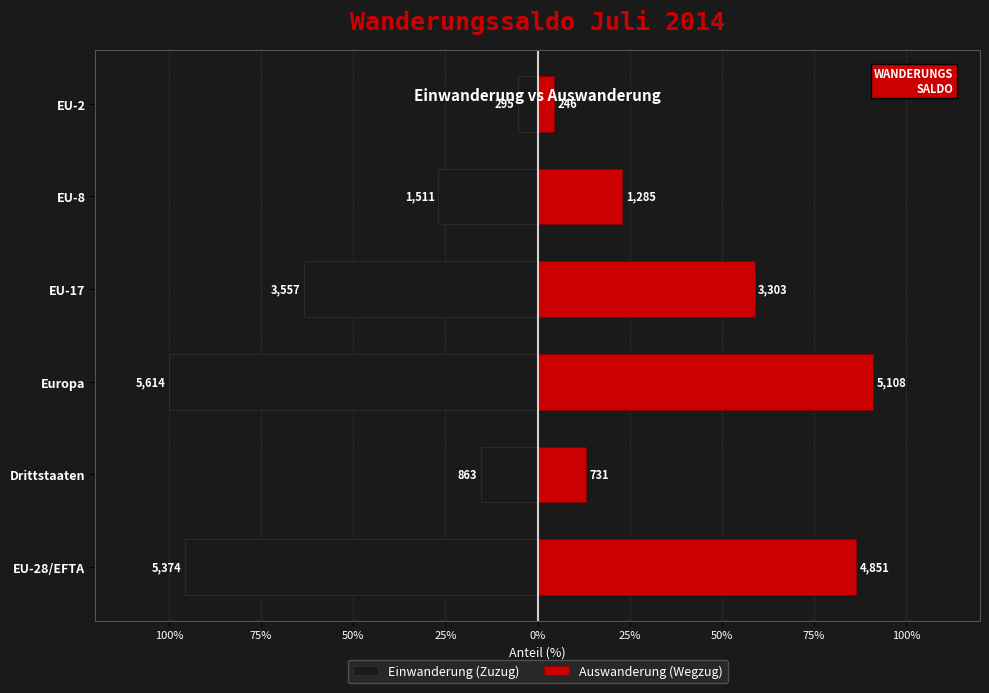

The value of Einwanderung (Zuzug) at 0% is -26.9. True or false?

True